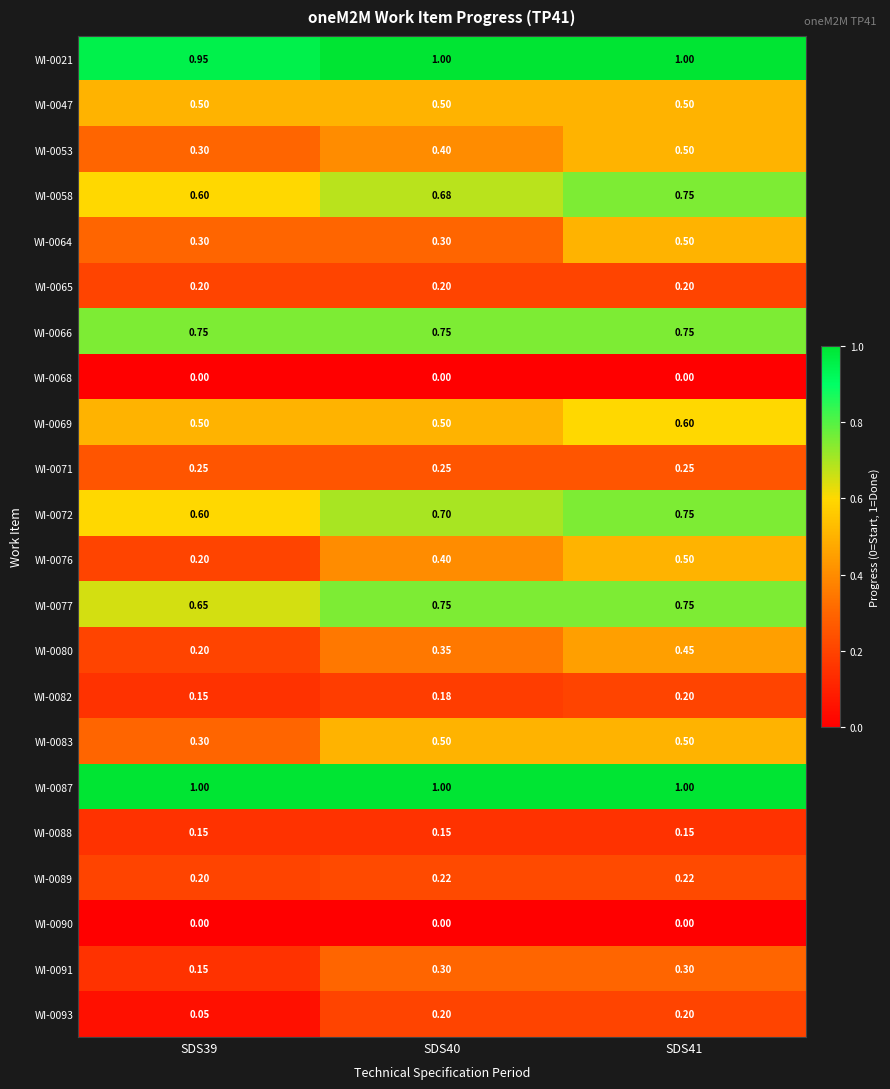

Is the value of WI-0083 at SDS39 greater than the value of WI-0076 at SDS40?

No